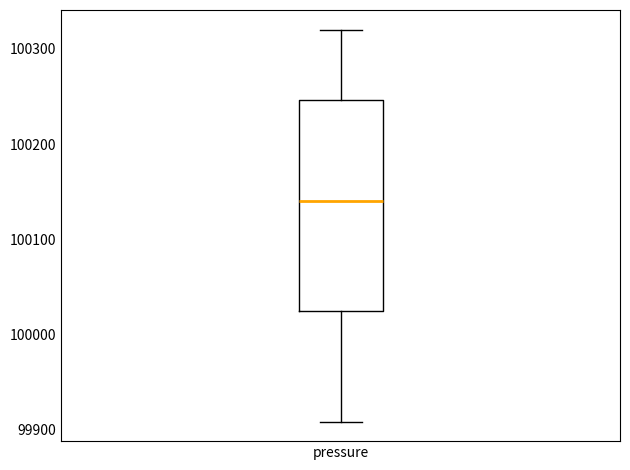

Transcribe this box plot: give where the median line is, the range the box spans, and where the two whiskers end, as read against the y-axis. The values are not printed on the chart, so give them approximately, as read against the axis.

median 100140, box 100020 to 100250, whiskers 99910 to 100320